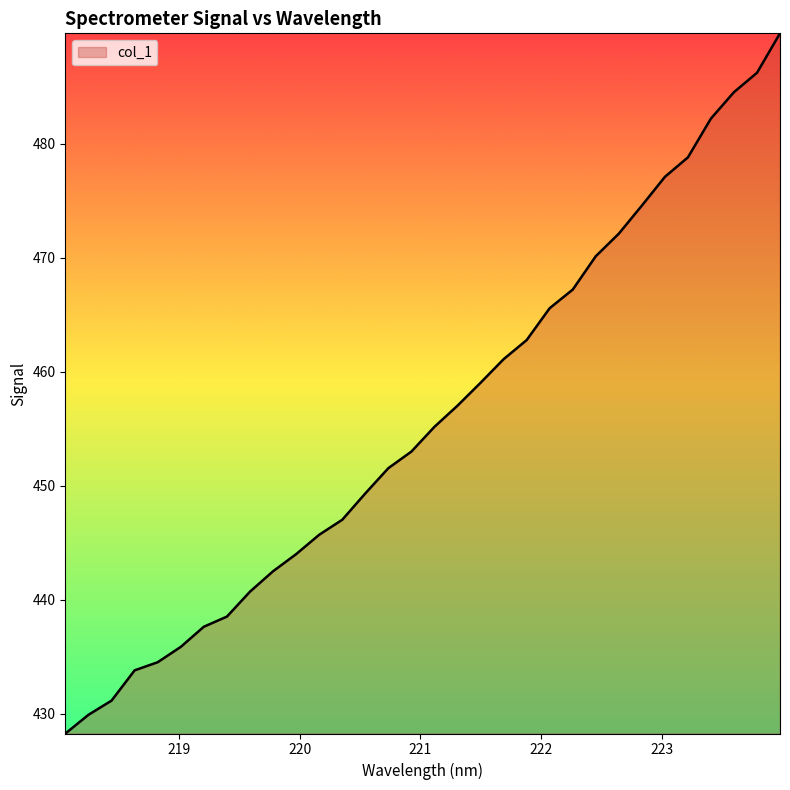

True or false: the data has more than 1 interior local peaks.

False